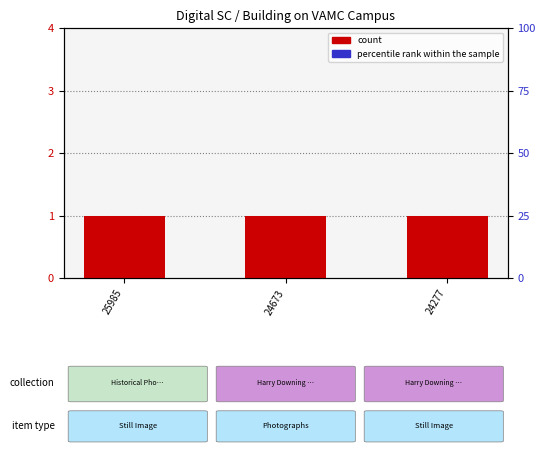

List the series in order of their overall mean, highest first.

count, percentile rank within the sample